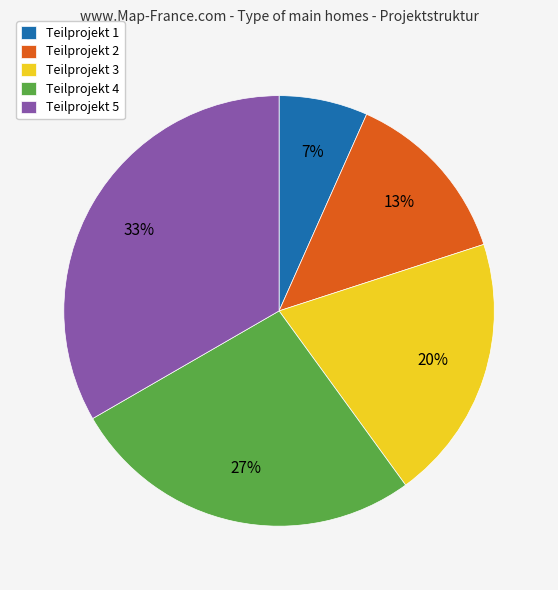

Approximately how many times larger is the value at Teilprojekt 1 compared to Teilprojekt 2?

0.5